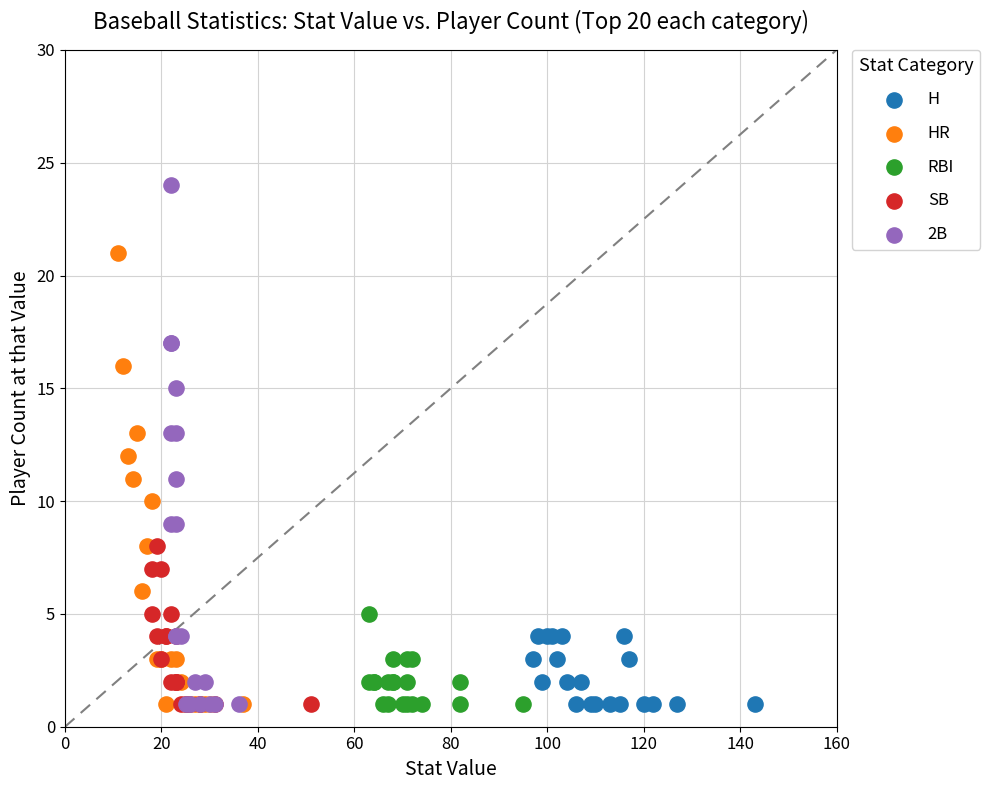

Which series has the widest spread of Y values?

2B